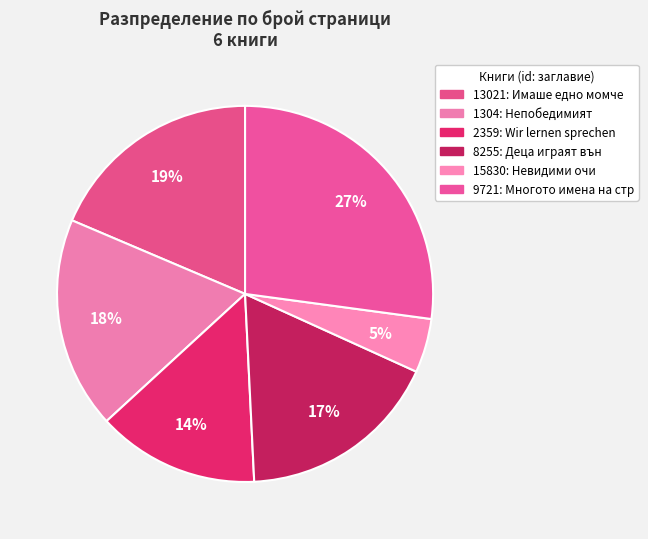

How many slices are in this pie chart?

6